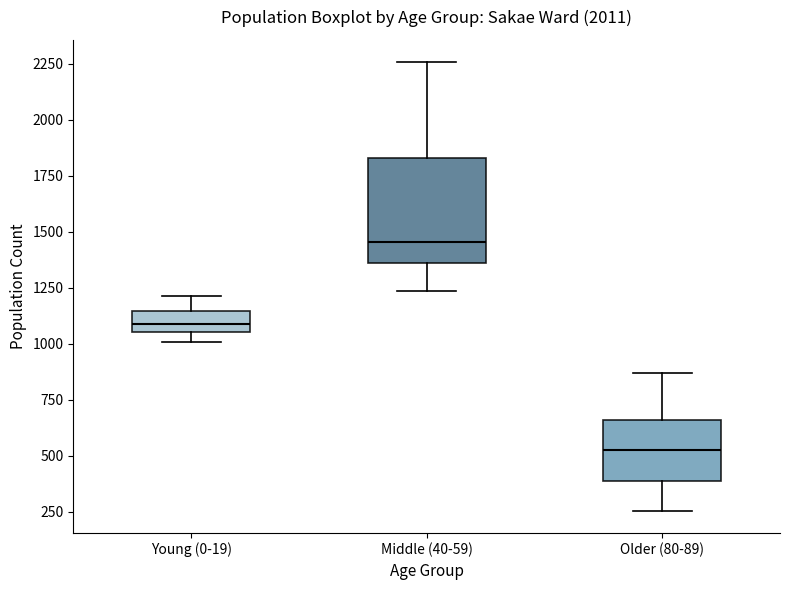

Reading left to right, transcribe this box plot: for each box, give where its median line is, the range the box spans, and where its two whiskers end, as read against the y-axis. The values are not printed on the chart, so give them approximately, as read against the axis.

Young (0-19): median 1100, box 1050 to 1150, whiskers 1000 to 1200
Middle (40-59): median 1450, box 1350 to 1850, whiskers 1250 to 2250
Older (80-89): median 550, box 400 to 650, whiskers 250 to 850